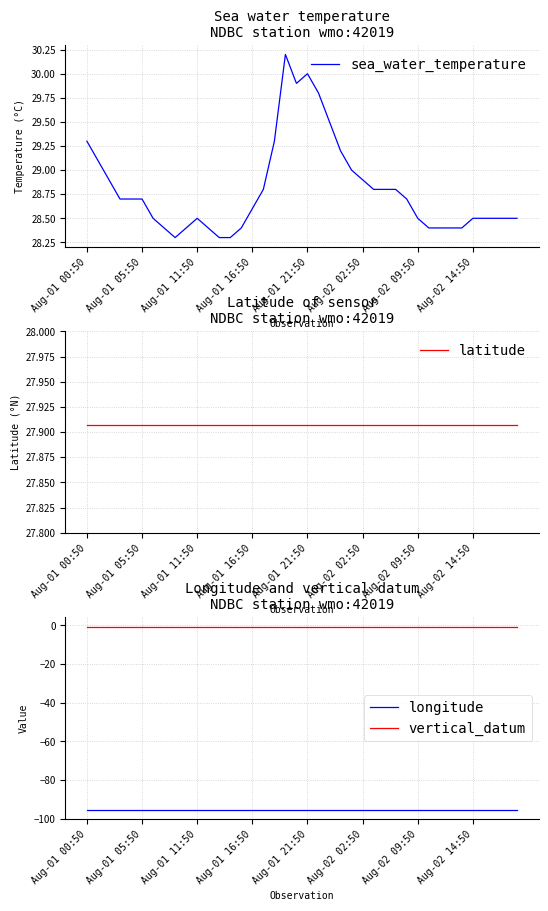

The vertical_datum series shows -0.6 at Aug-01 00:50. True or false?

True